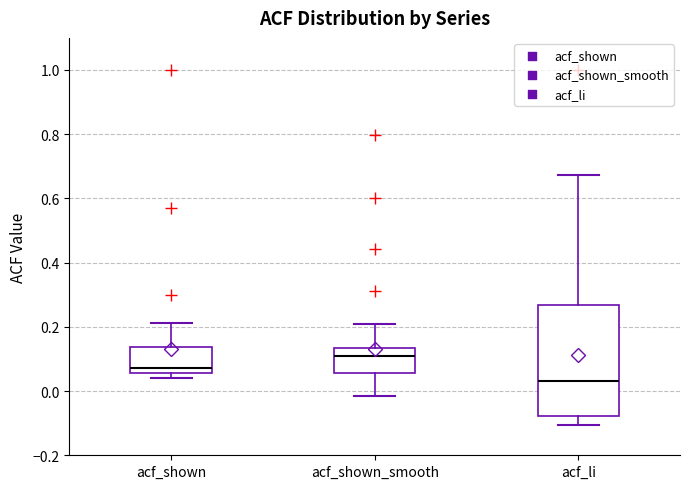

Which box has the lowest median line?

acf_li